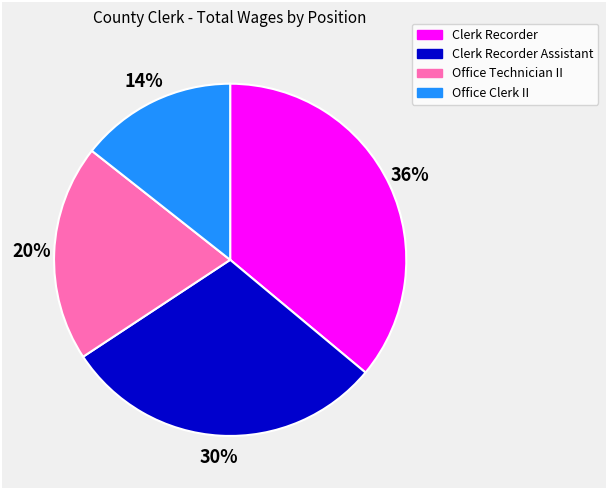

To the nearest percent, what is the average slice percentage?

25%